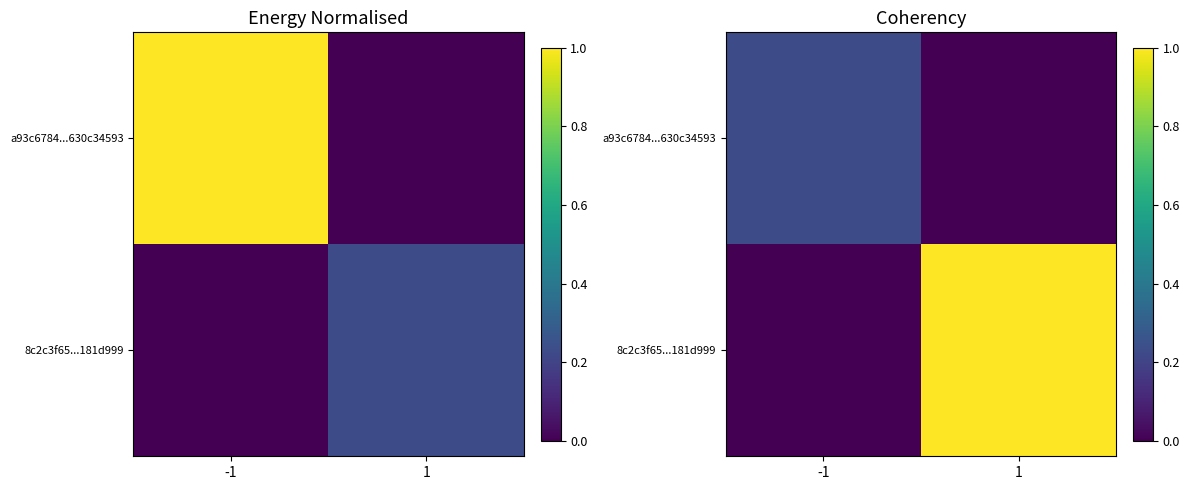

At which category does the chart reach its peak across all series?

1